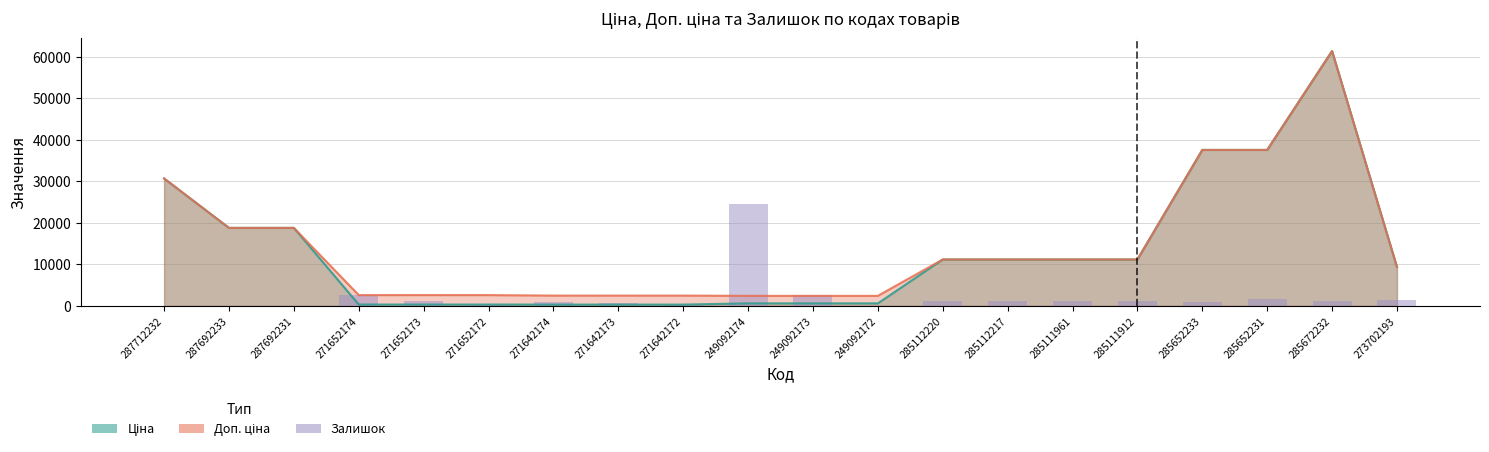

List the labels in order of value, smallest first.

287712232, 287692233, 287692231, 249092172, 271652172, 271642172, 271642173, 271642174, 285652233, 271652173, 285111912, 285672232, 285112220, 285112217, 285111961, 273702193, 285652231, 271652174, 249092173, 249092174